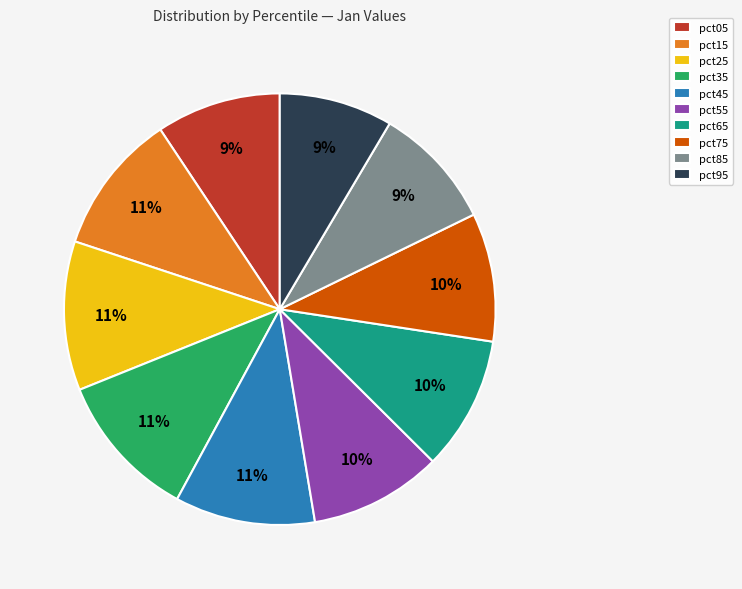

What percentage is the pct75 slice, to the nearest percent?

10%